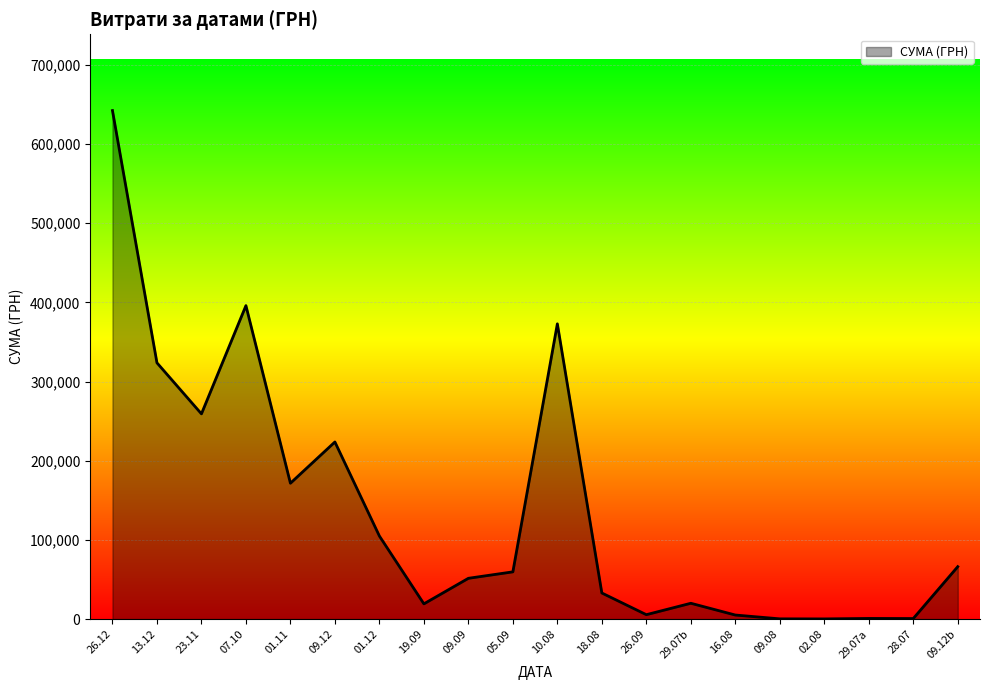

What is the greatest value displayed?

642313.1